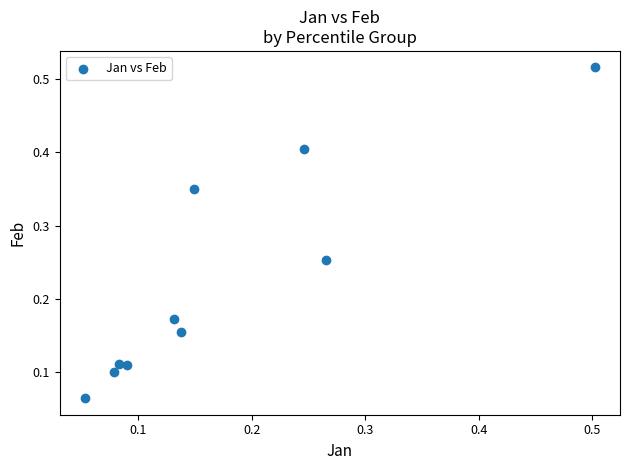

What is the range of X values (max minus min)?

0.4